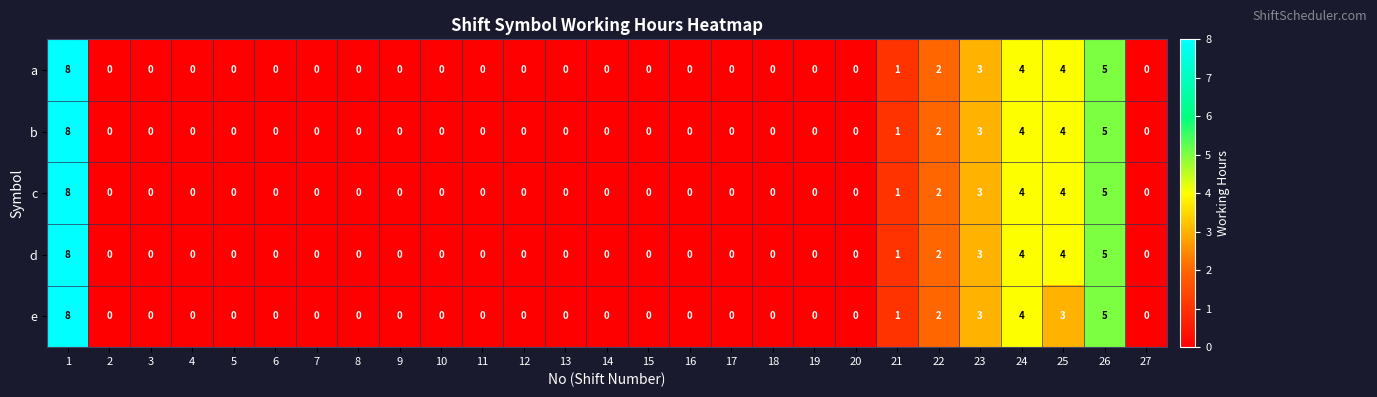

How many a values are between 0 and 1?

21